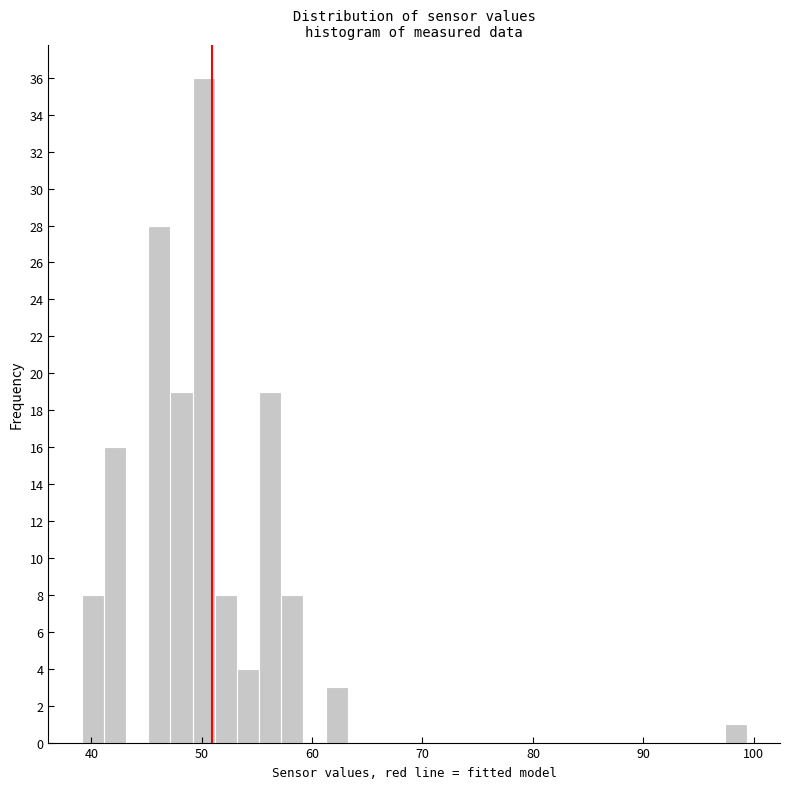

Around what value on the x-axis is the tallest bar? Give the approximate position of its centre, as read against the axis.

50